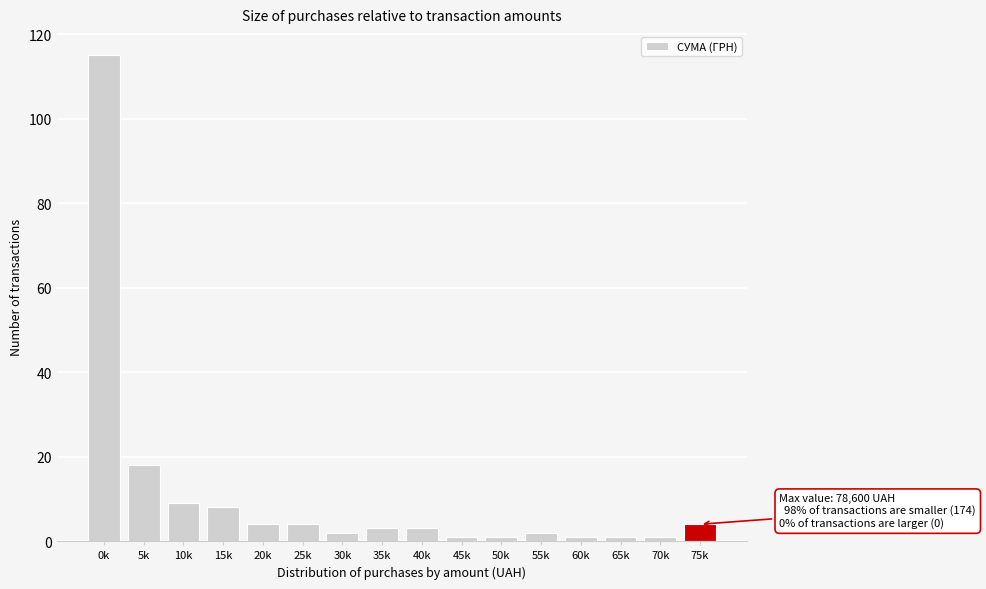

Reading left to right, what are all the values shown in this chart?

0k=115	5k=18	10k=9	15k=8	20k=4	25k=4	30k=2	35k=3	40k=3	45k=1	50k=1	55k=2	60k=1	65k=1	70k=1	75k=4